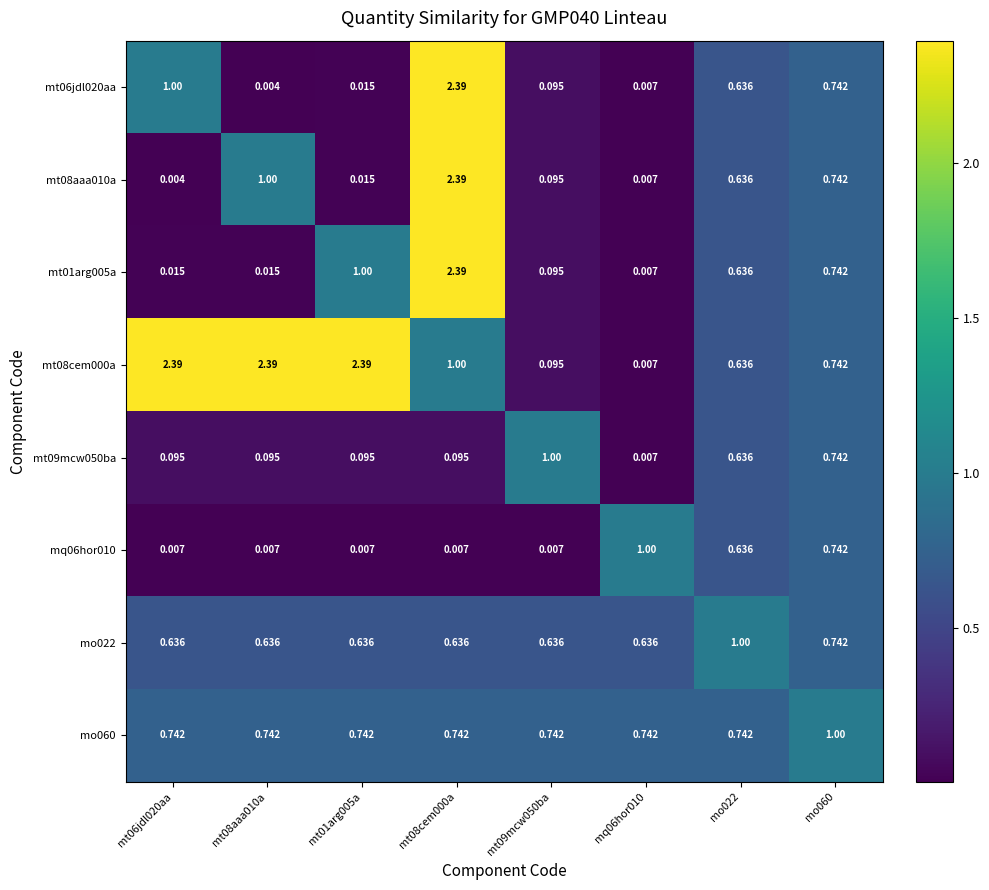

Which series has the largest total across all categories?

mt08cem000a